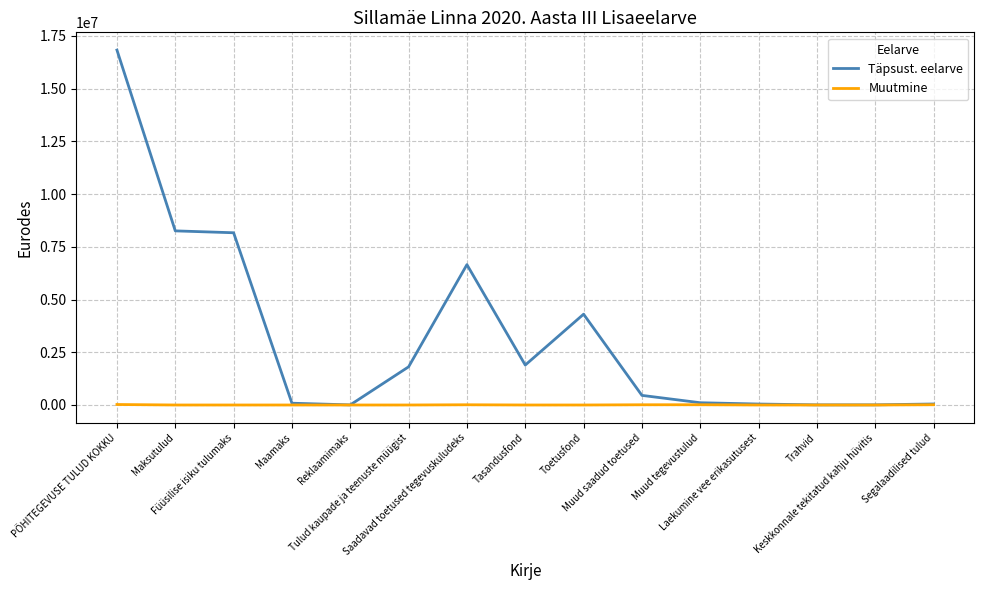

List the series in order of their peak value, lowest first.

Muutmine, Täpsust. eelarve